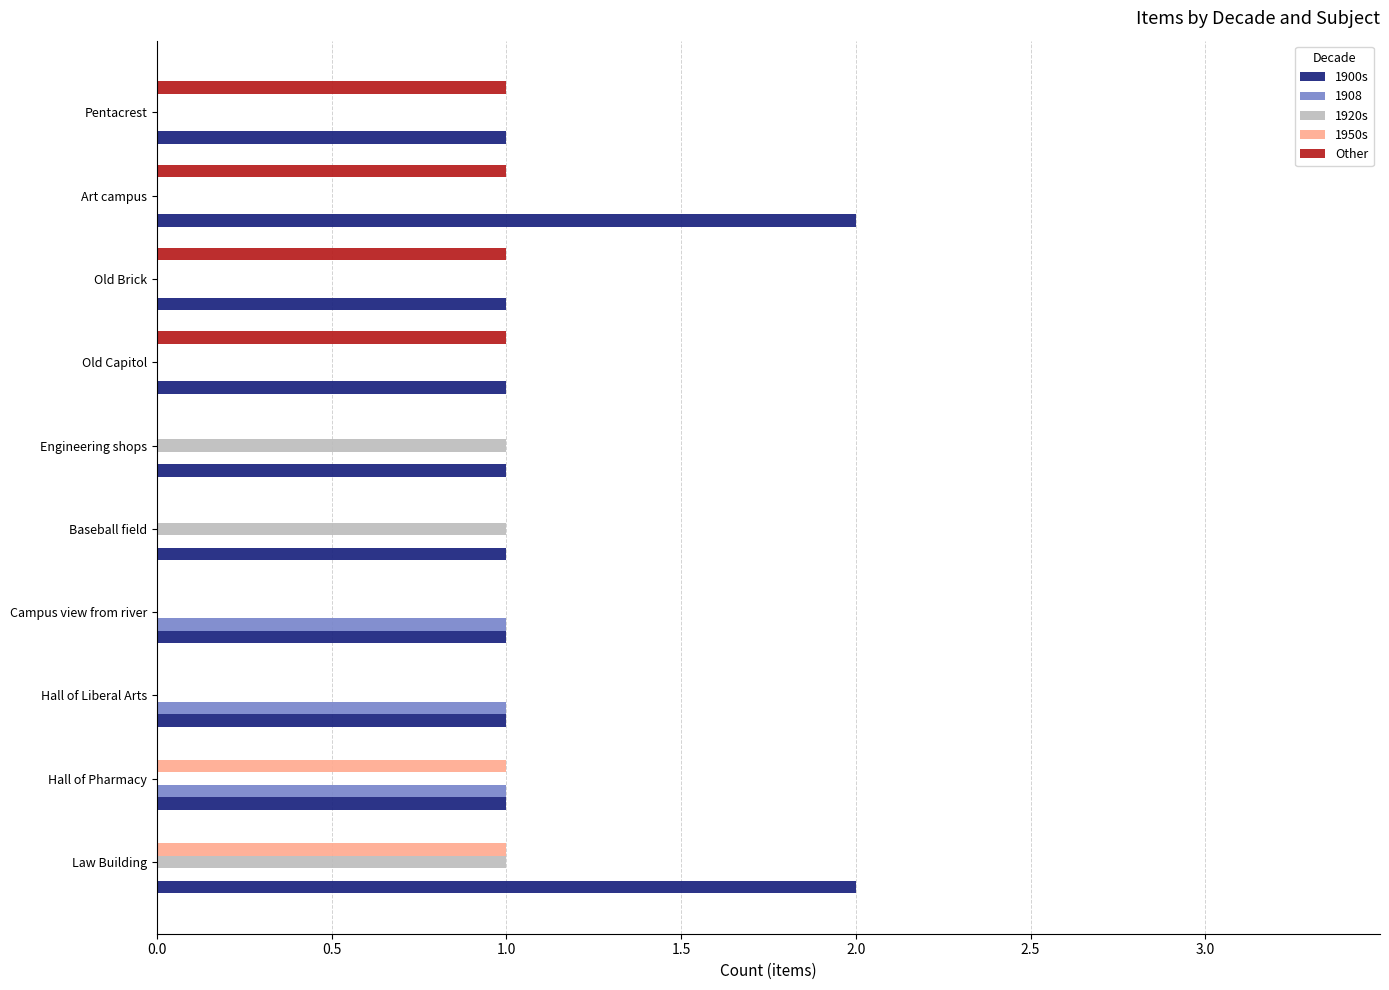

What is the sum of all 1920s values?

3